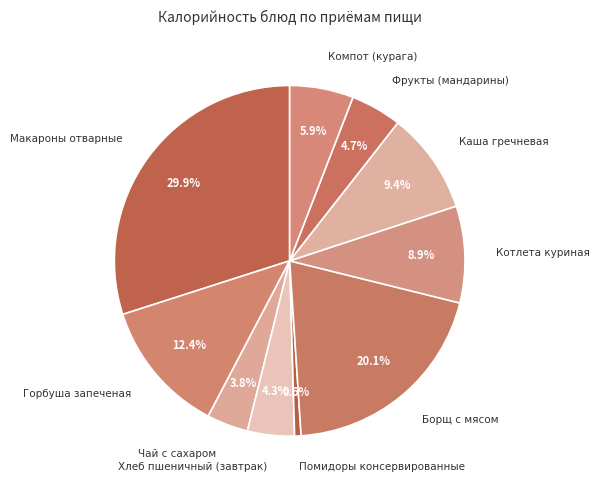

Is there a majority slice in this chart?

No